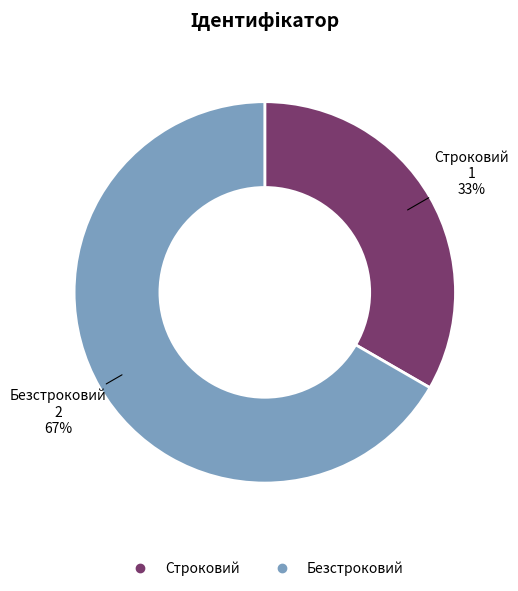

Is the sum of Строковий and Безстроковий greater than half?

Yes